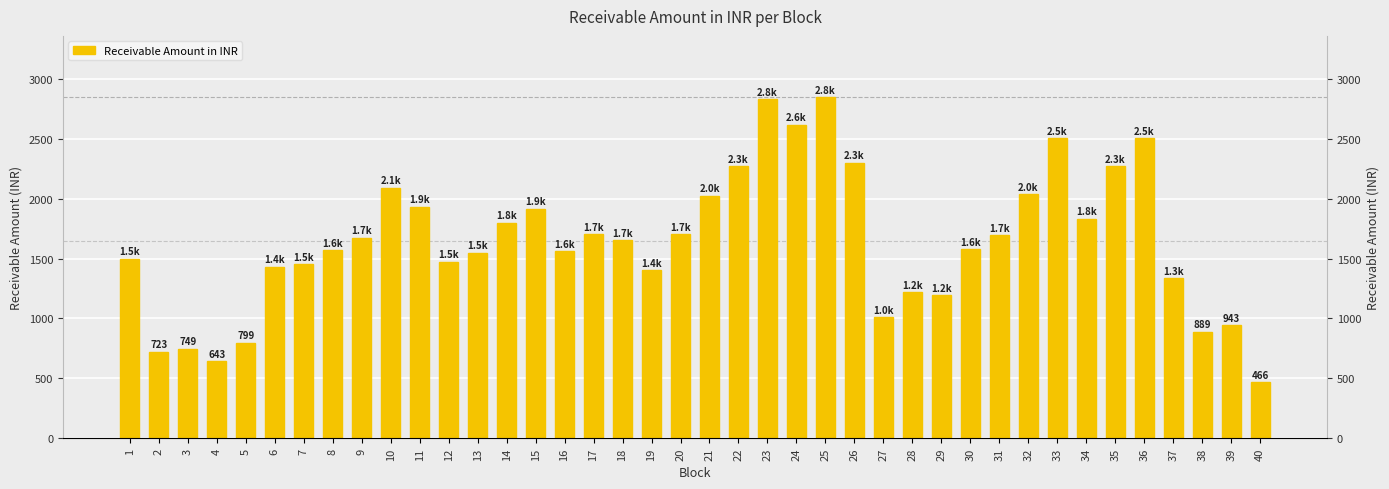

Which category has the highest value across all series?

25